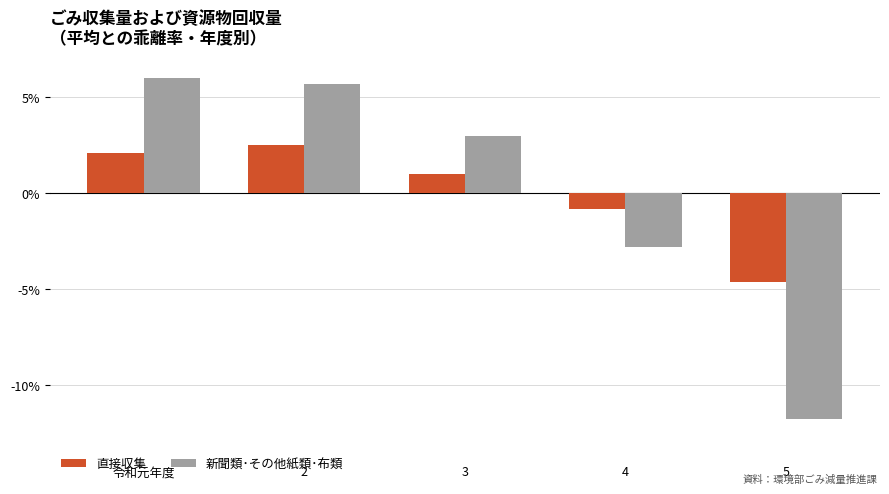

What is the smallest value displayed?

-11.8